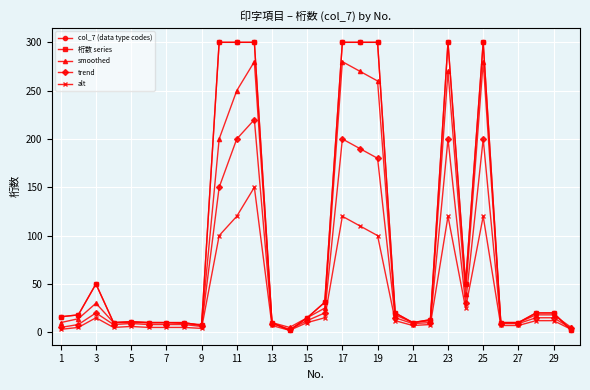

Which series has the largest range (max minus min)?

col_7 (data type codes)